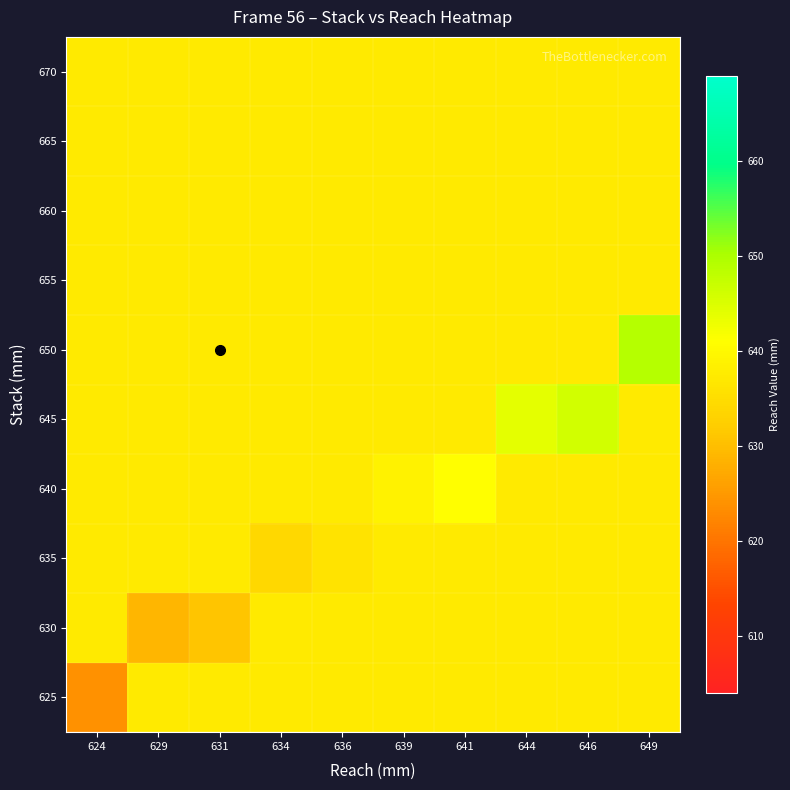

How many data points does each series have?

10